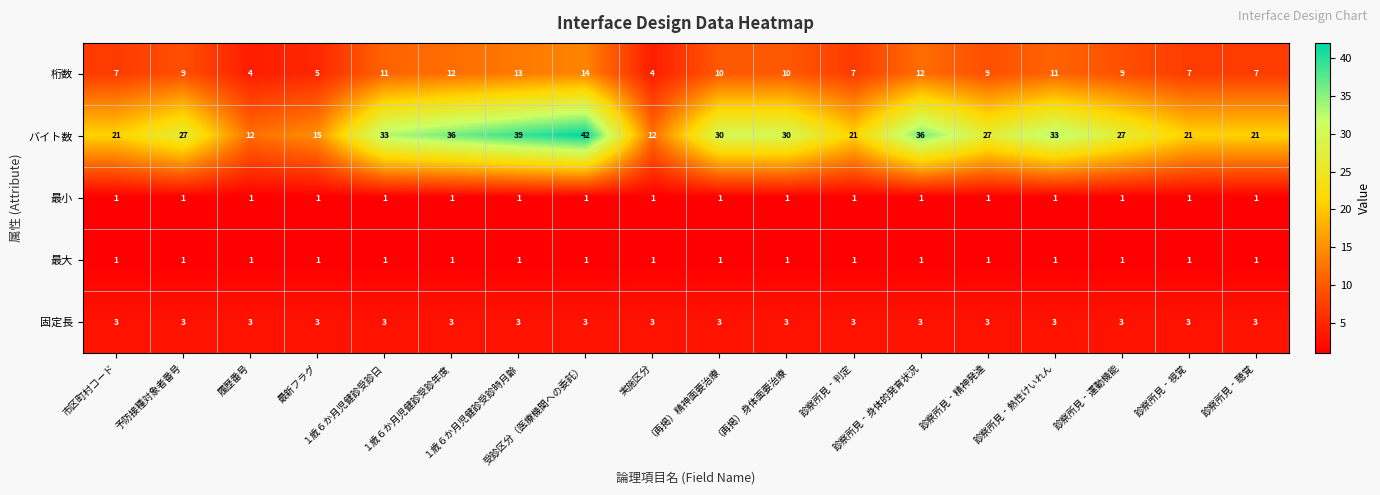

What is the minimum value for バイト数?

12